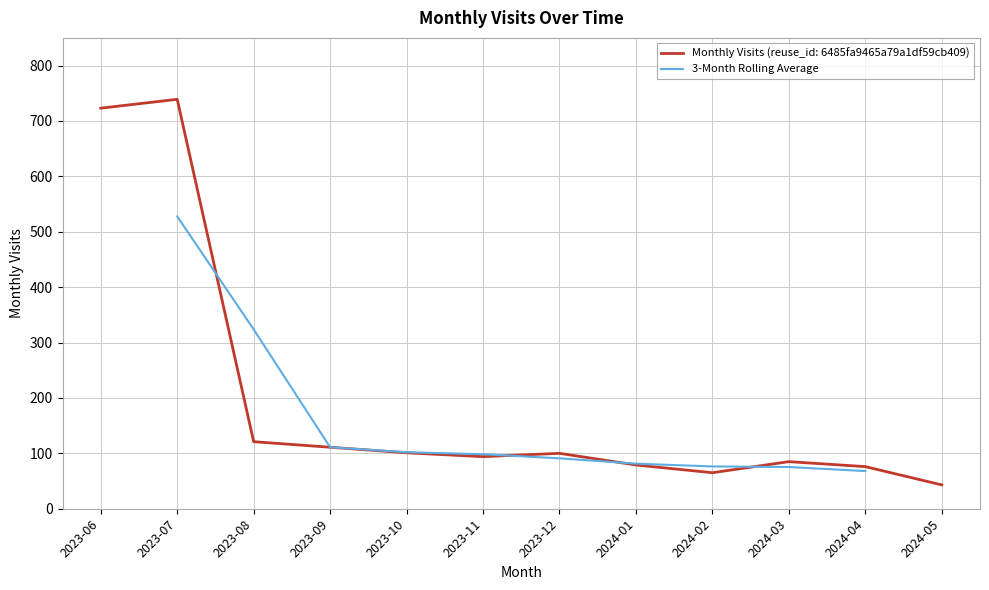

What is the maximum value for 3-Month Rolling Average?

527.7